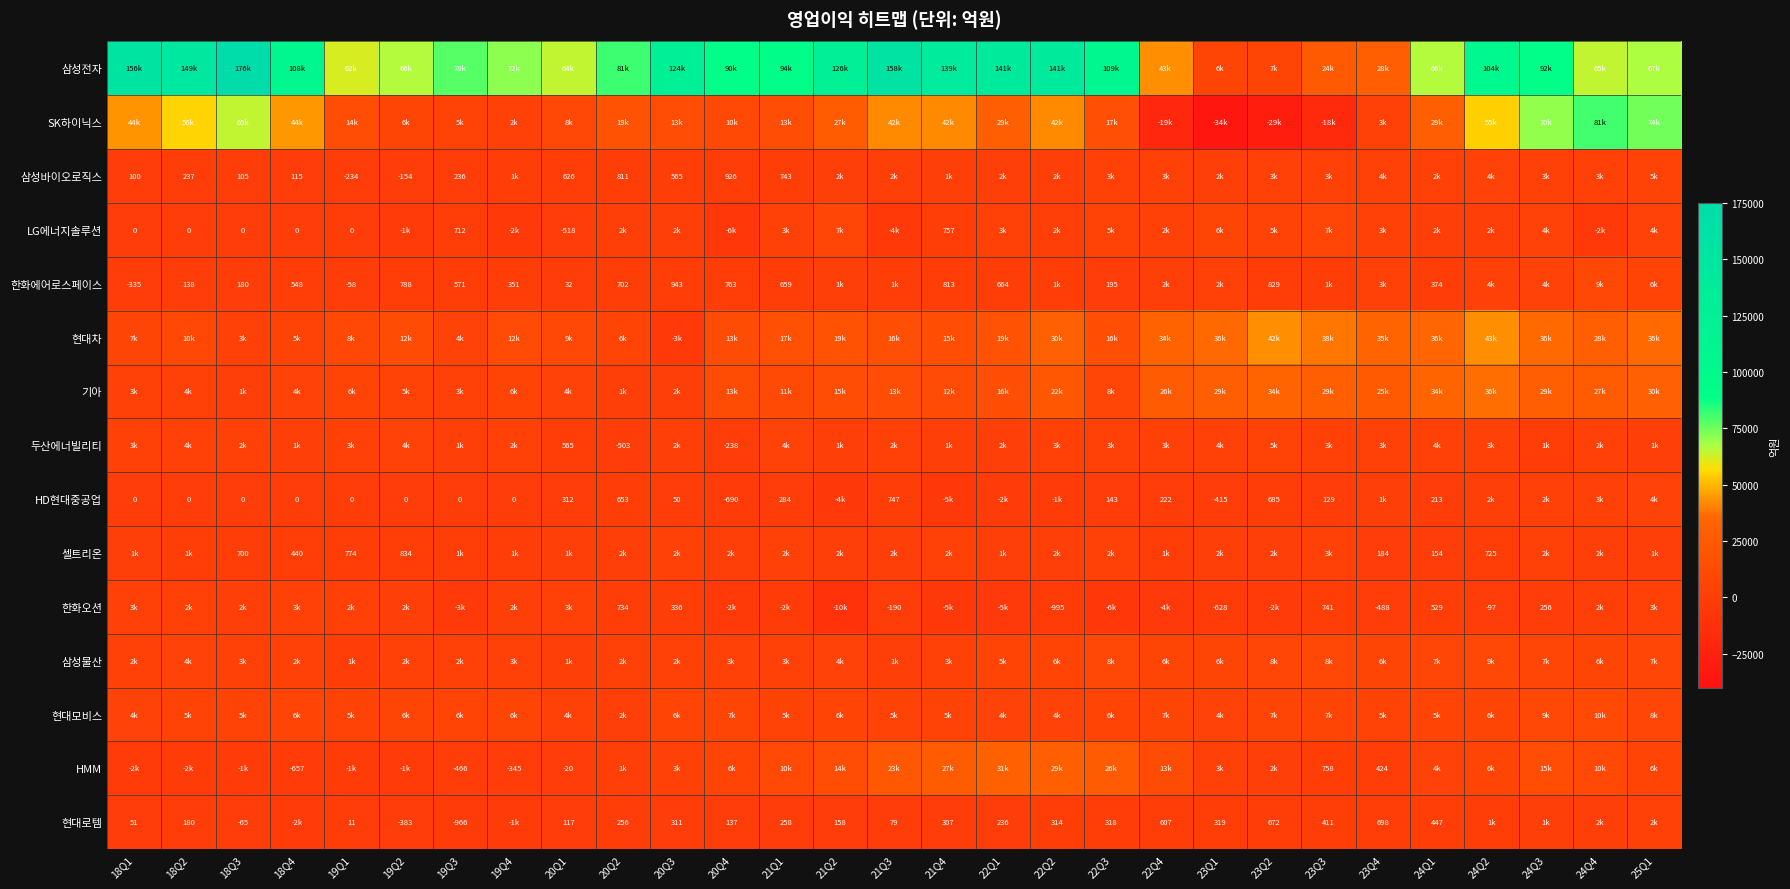

True or false: HMM has a value of -110 at 19Q4.

False